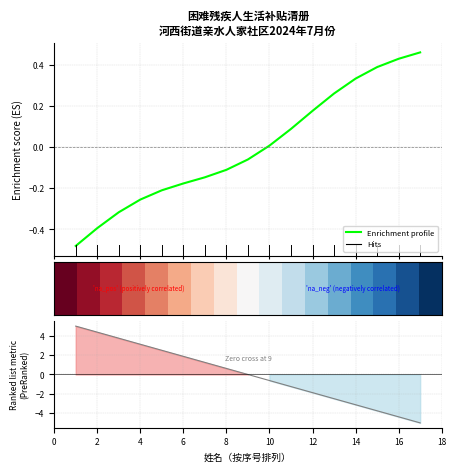

How many data points in Enrichment profile are above 0?

8